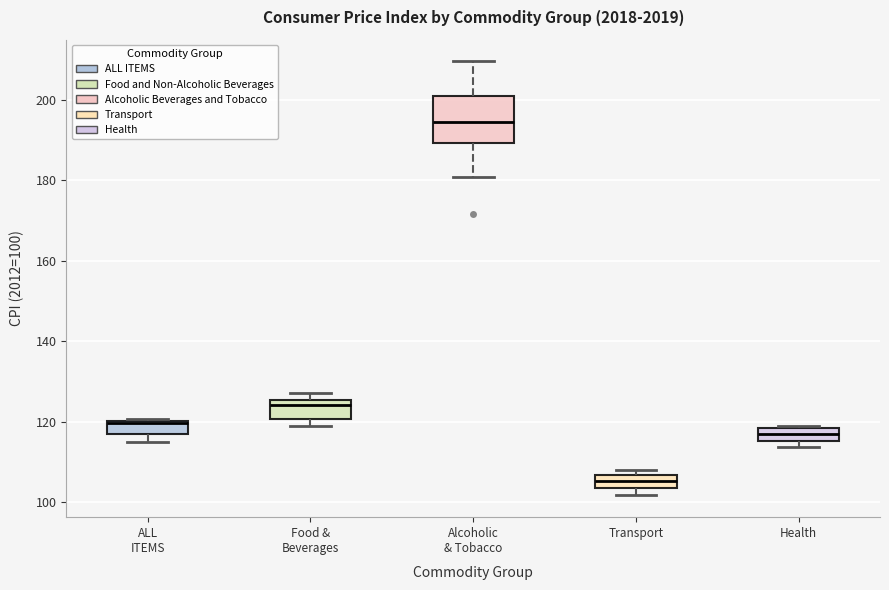

Reading left to right, transcribe this box plot: for each box, give where its median line is, the range the box spans, and where its two whiskers end, as read against the y-axis. The values are not printed on the chart, so give them approximately, as read against the axis.

ALL ITEMS: median 120, box 116 to 120, whiskers 114 to 120
Food & Beverages: median 124, box 120 to 126, whiskers 118 to 128
Alcoholic & Tobacco: median 194, box 190 to 202, whiskers 180 to 210
Transport: median 106 (inside the box), box 104 to 106, whiskers 102 to 108
Health: median 116 (inside the box), box 116 to 118, whiskers 114 to 118 (just above the box's upper edge)